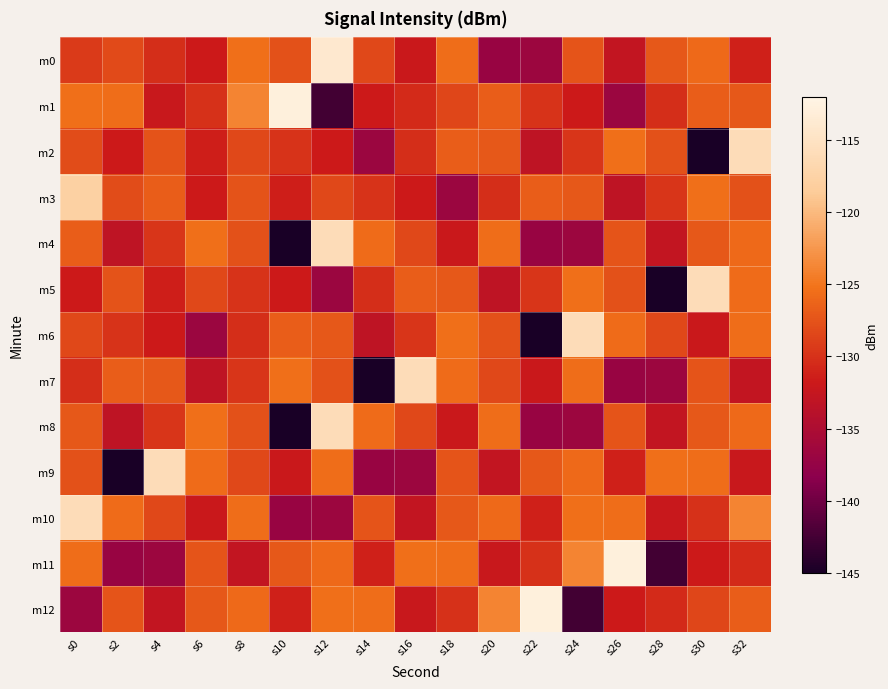

Which has a higher value, s18 or s30?

s18